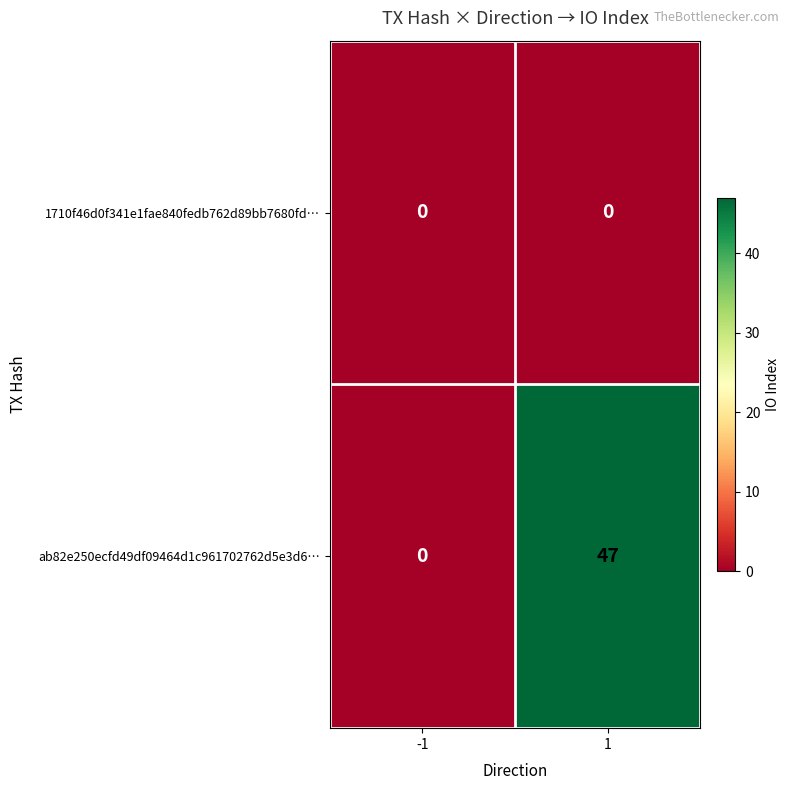

What is the difference between the highest and lowest values at 1?

47